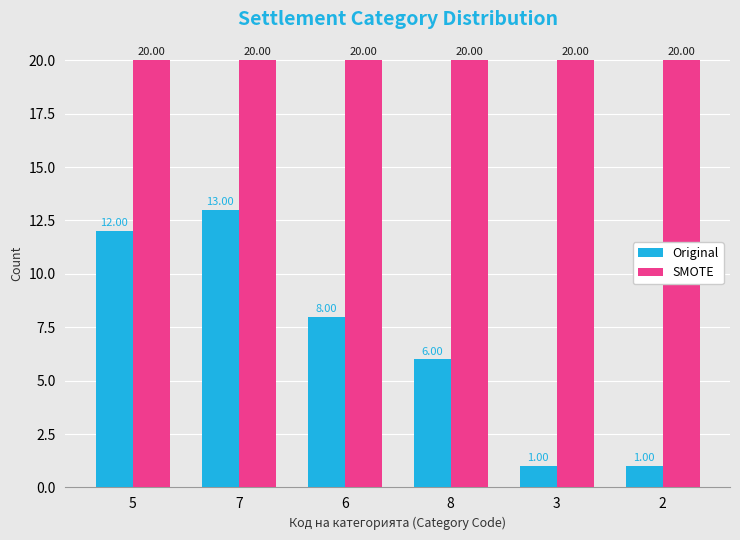

Which series changed the most between 8 and 3?

Original